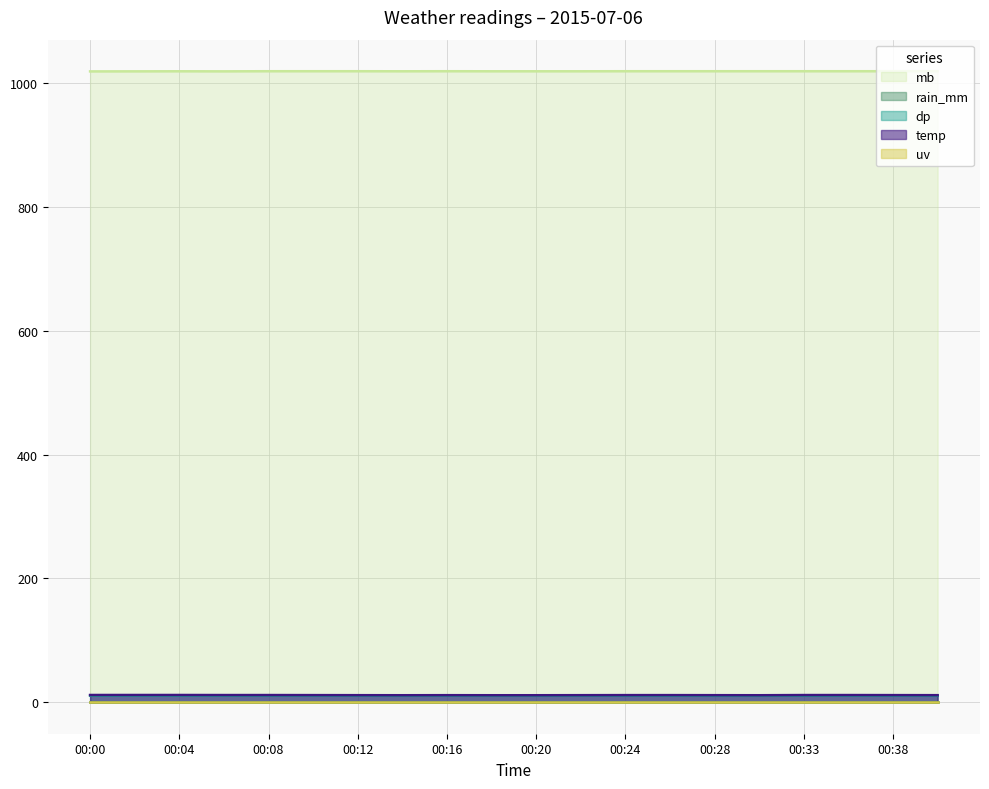

What is the value of the temp point at the 12th from the left?

11.3